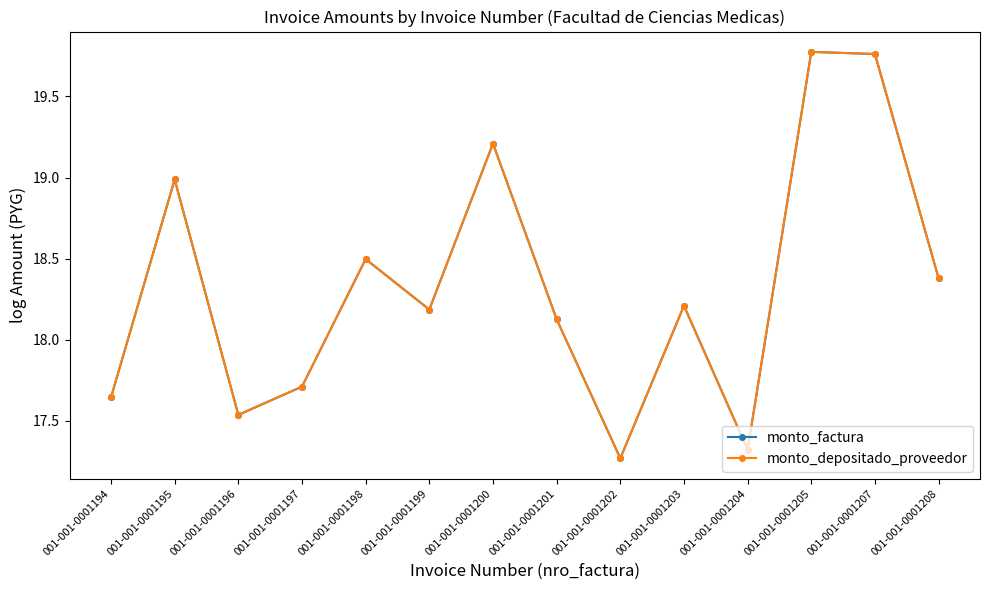

What is the total value across all series at 001-001-0001199?

36.4